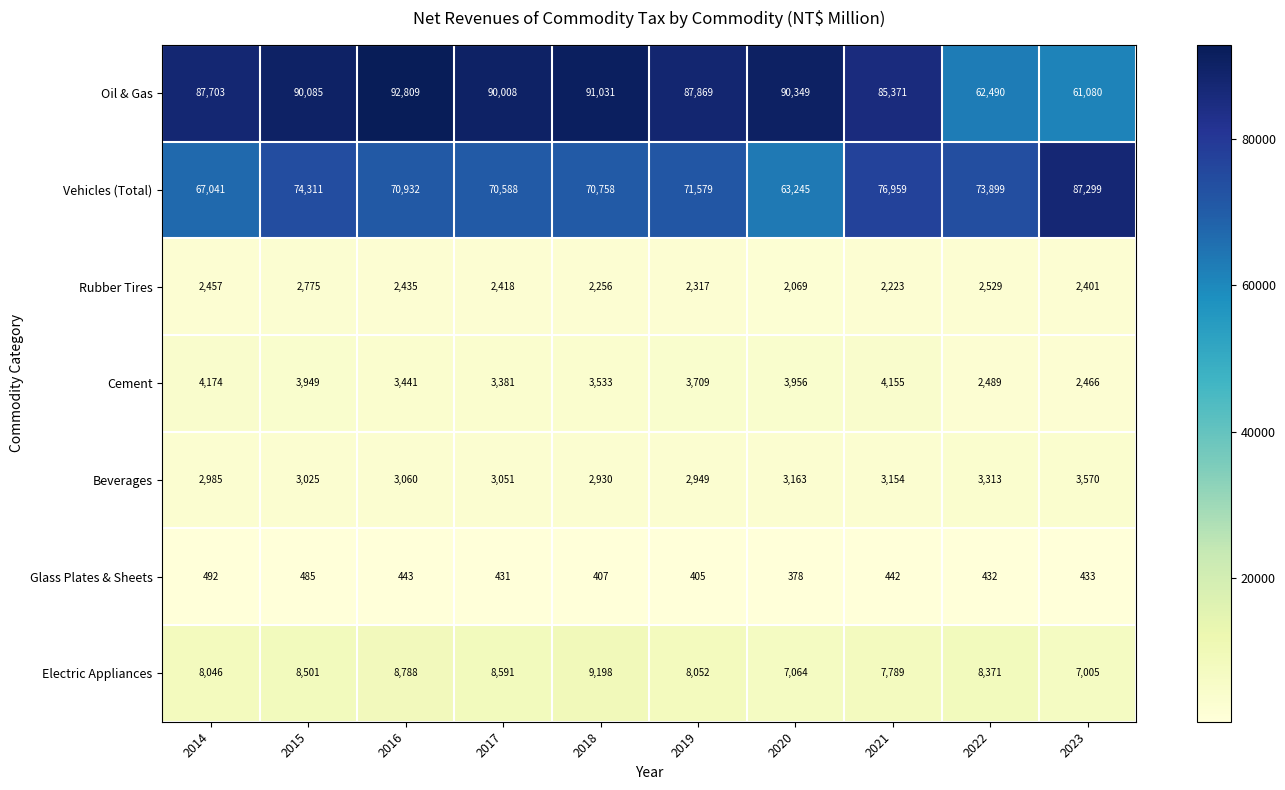

Rank the categories by Electric Appliances value from highest to lowest.

2018, 2016, 2017, 2015, 2022, 2019, 2014, 2021, 2020, 2023